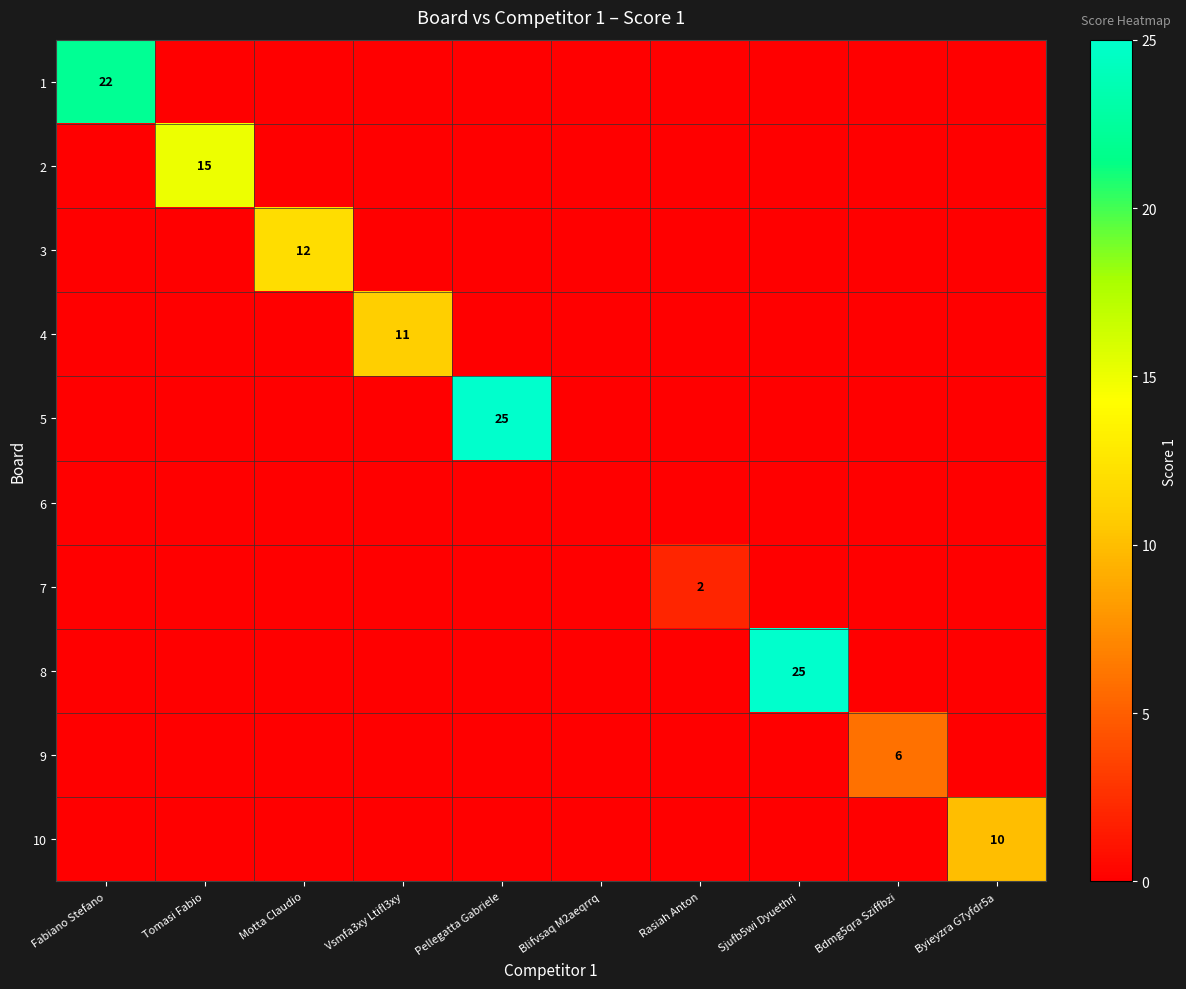

The value of 4 at Vsmfa3xy Ltifl3xy is 5. True or false?

False